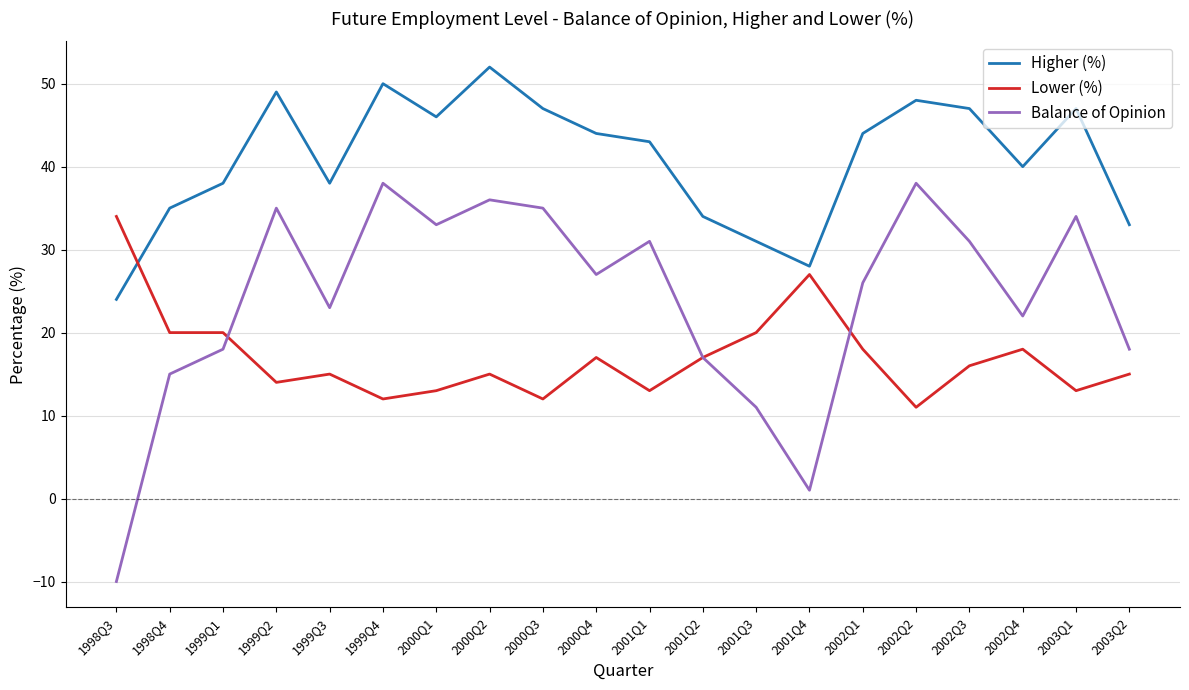

What is the sum of all Higher (%) values?

818